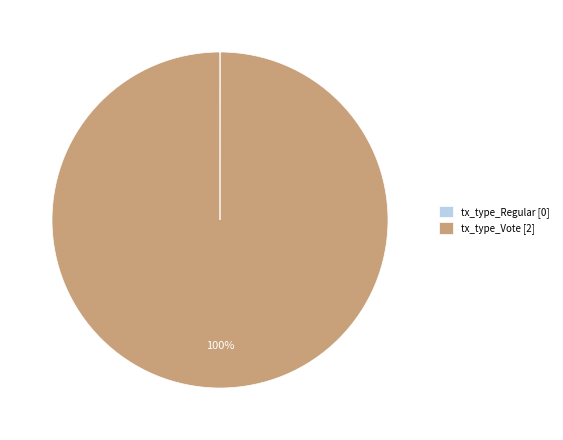

Does tx_type_Vote [2] represent more than half of the total?

Yes